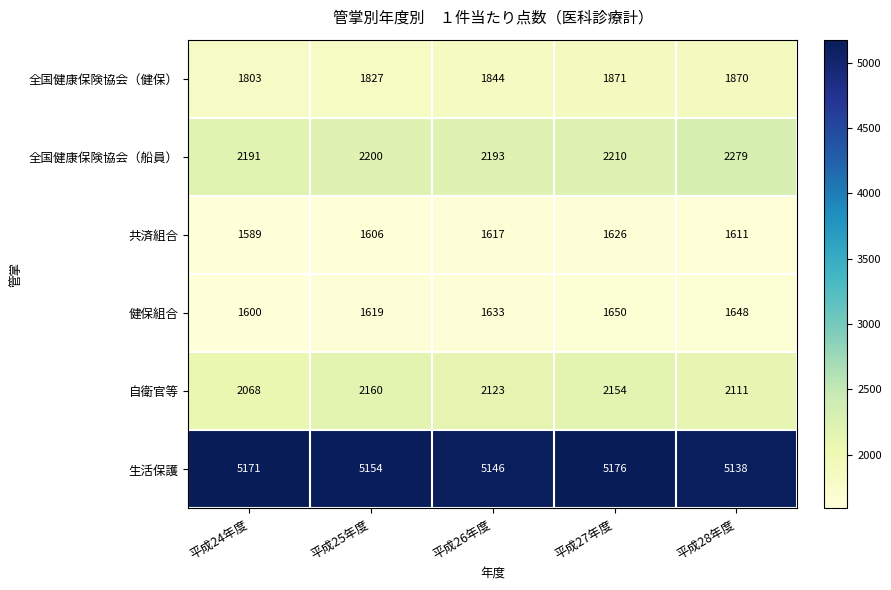

At which label is 全国健康保険協会（健保） closest to 1837?

平成26年度